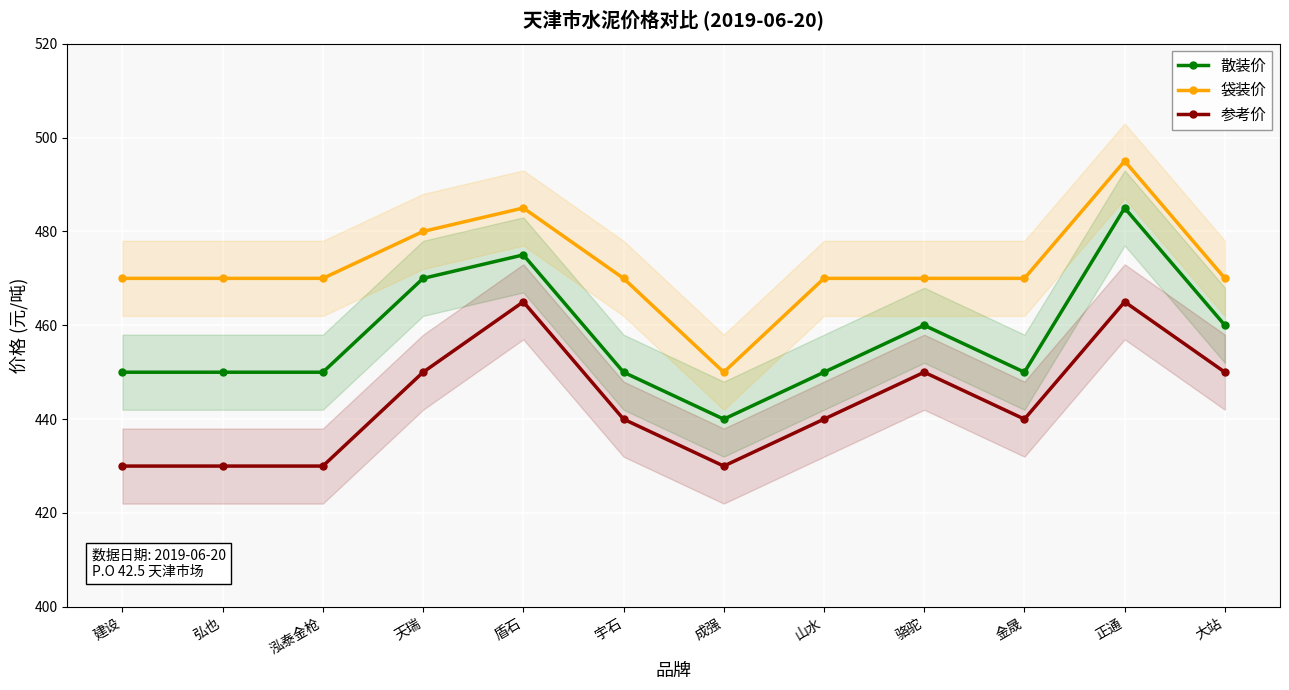

How many data points in 散装价 are above 450?

5